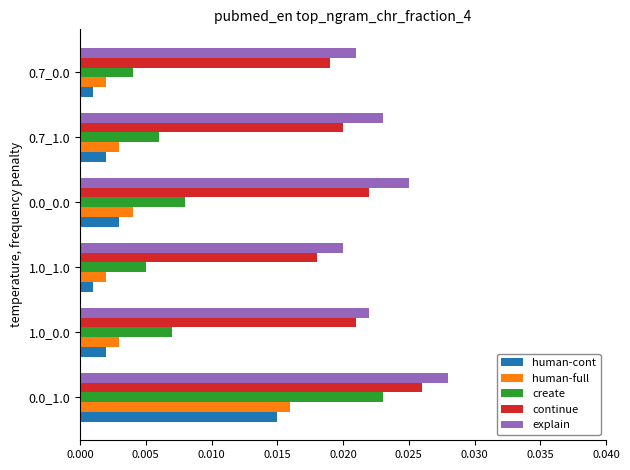

How many explain values are between 0 and 1?

6